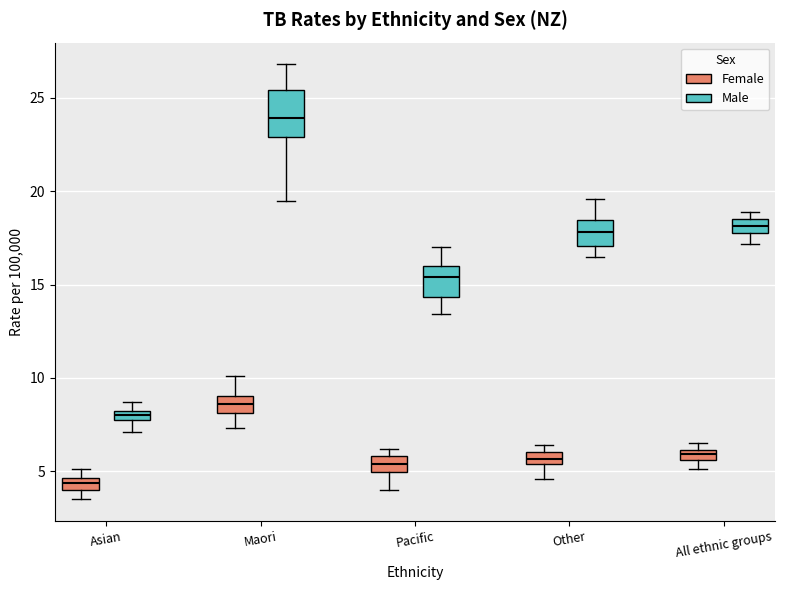

Which box is the tallest, from its lower edge to its upper edge?

Maori (Male)